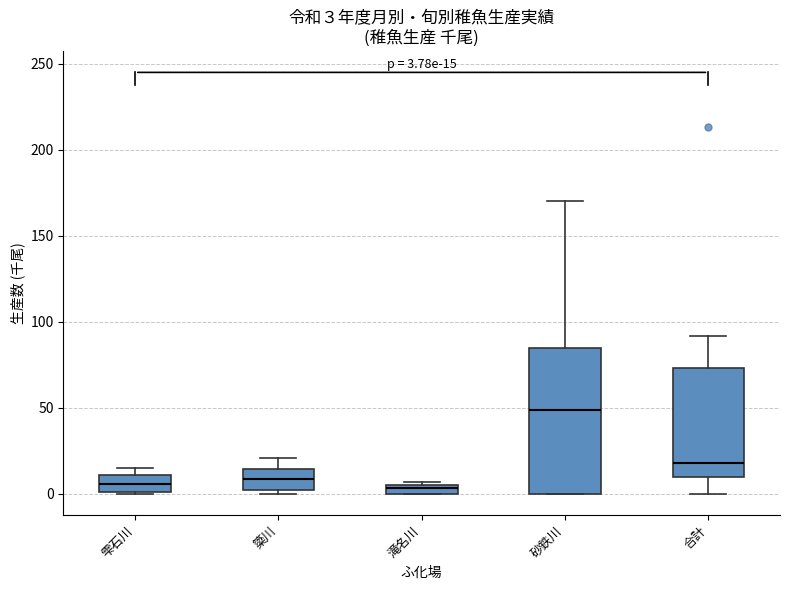

Which box has the highest median line?

砂鉄川